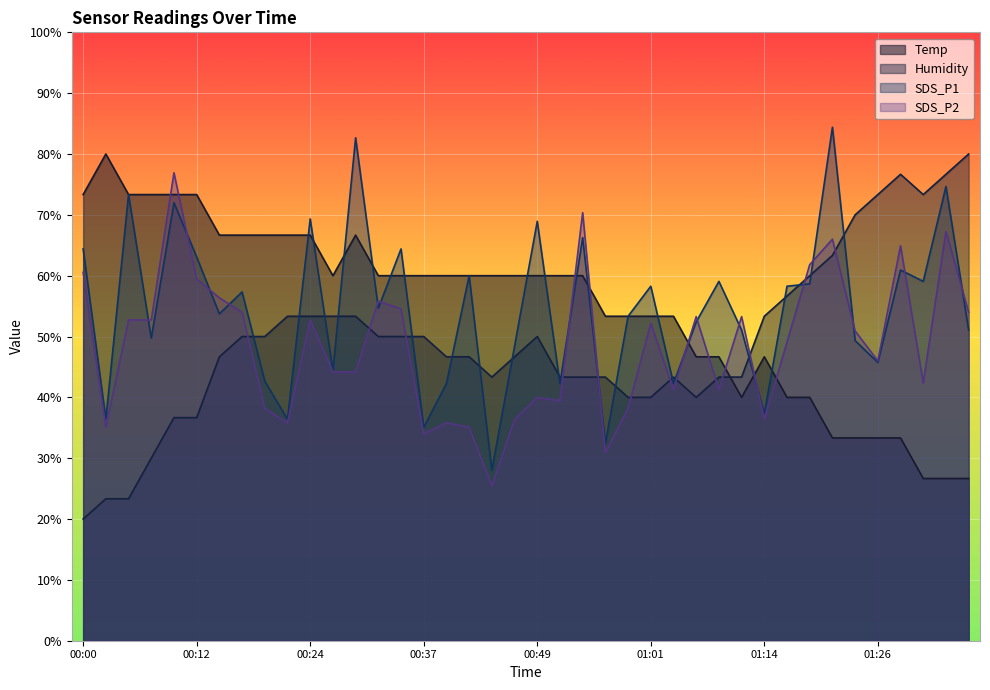

Where is Temp nearest to the value 53?

00:56